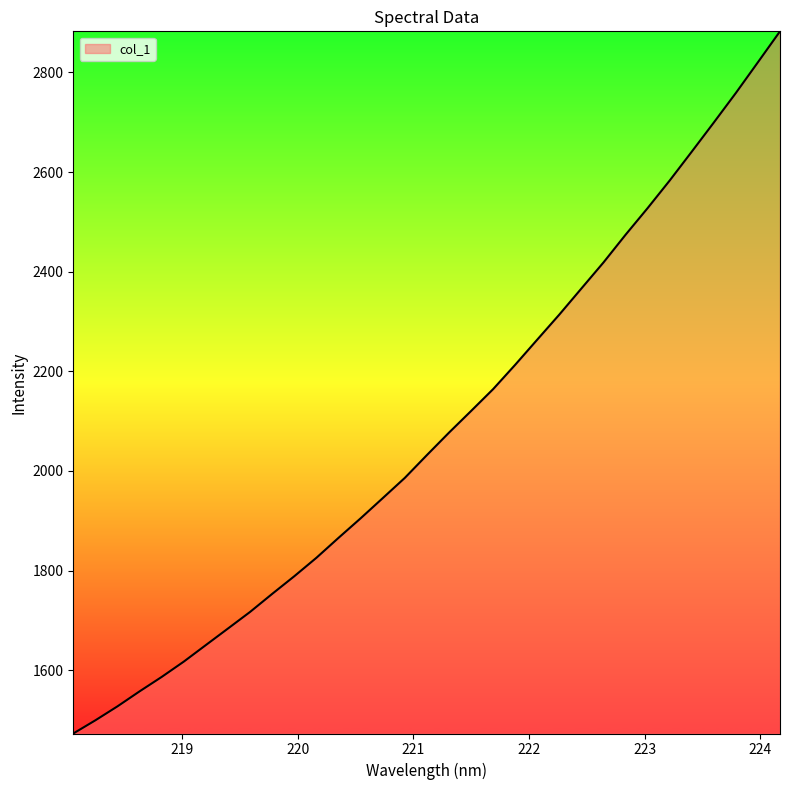

Reading left to right, what are all the values shown in this chart?

1472.9	1499.4	1527.4	1557.5	1586.5	1617.3	1650.5	1683.7	1717.1	1753.3	1788.7	1825.7	1865.7	1904.9	1945.4	1986.1	2031.9	2076.9	2120.4	2164.3	2213.2	2263.8	2314.1	2366.4	2418.7	2474.3	2527.8	2583.2	2641.1	2699.6	2759.0	2820.7	2882.7